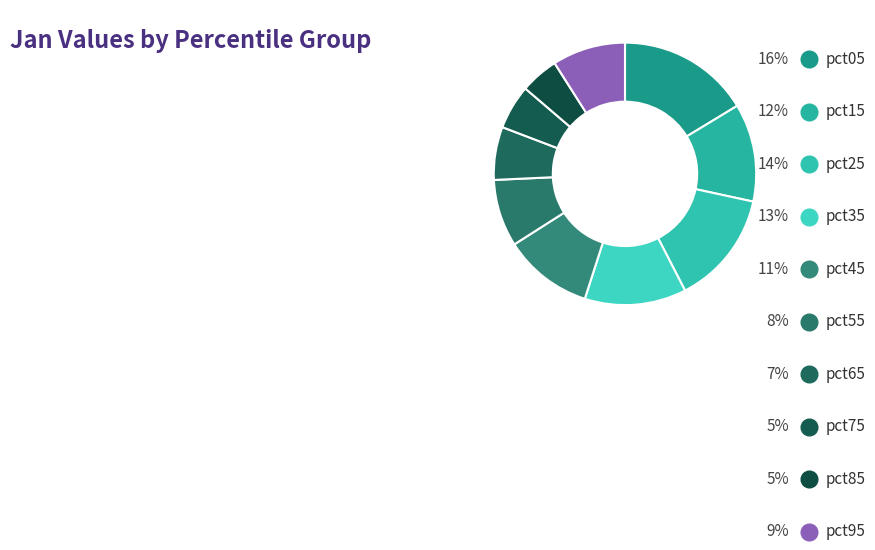

Does any single category account for the majority?

No